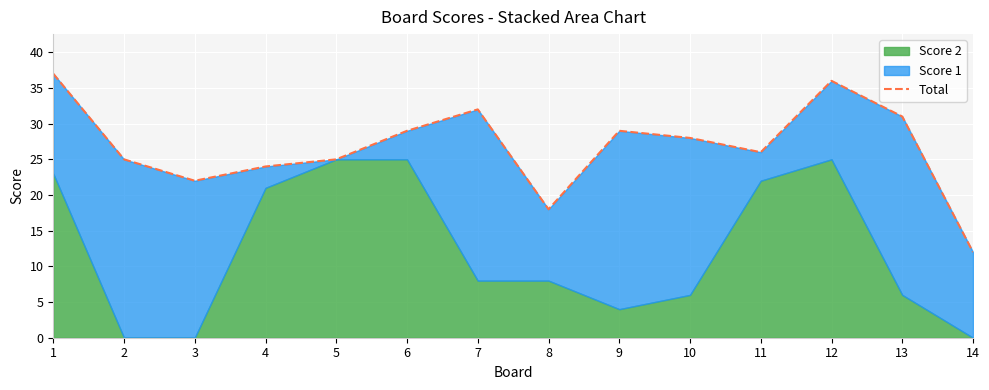

What is the sum of the values at 14 and 7?

44